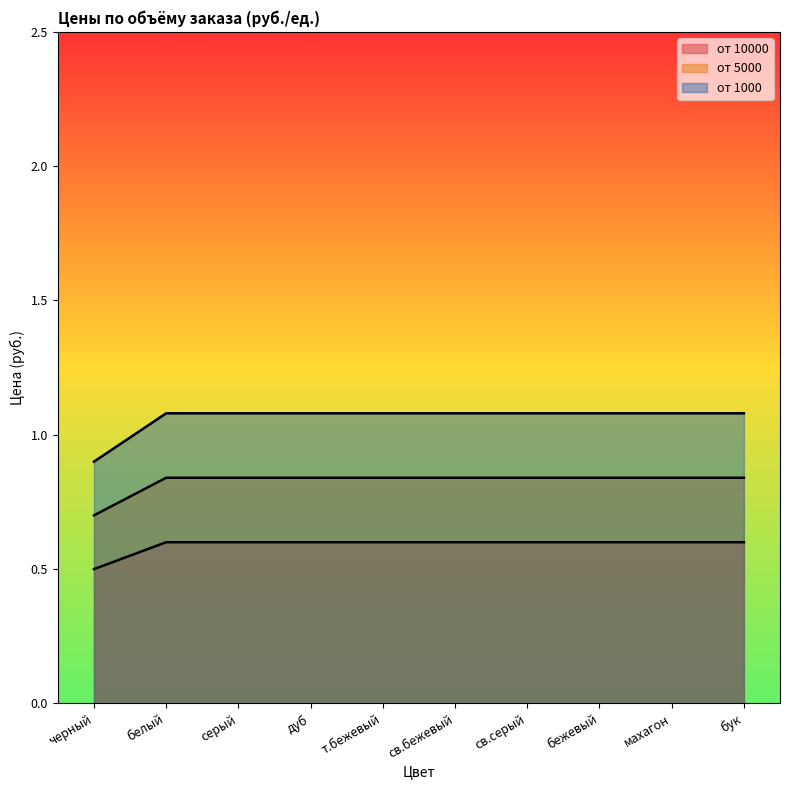

What are all the series names shown in the legend?

от 10000, от 5000, от 1000